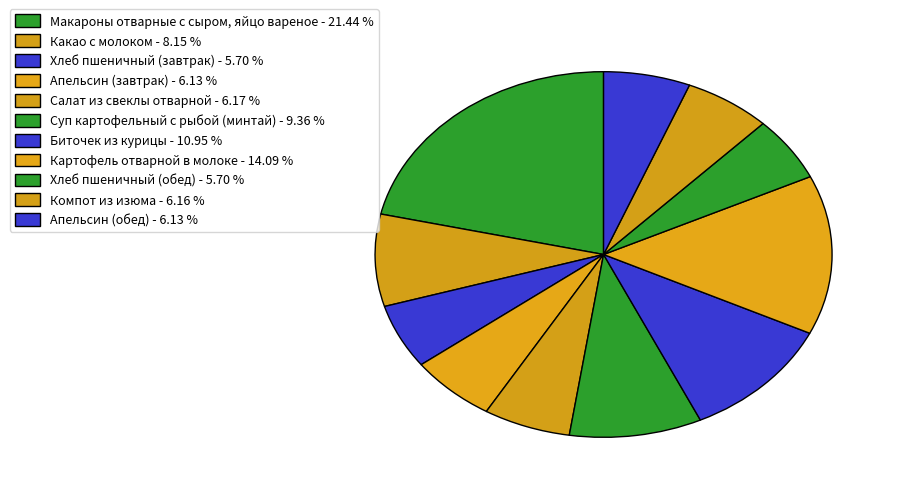

To the nearest percent, what portion does Суп картофельный с рыбой (минтай) represent?

9%